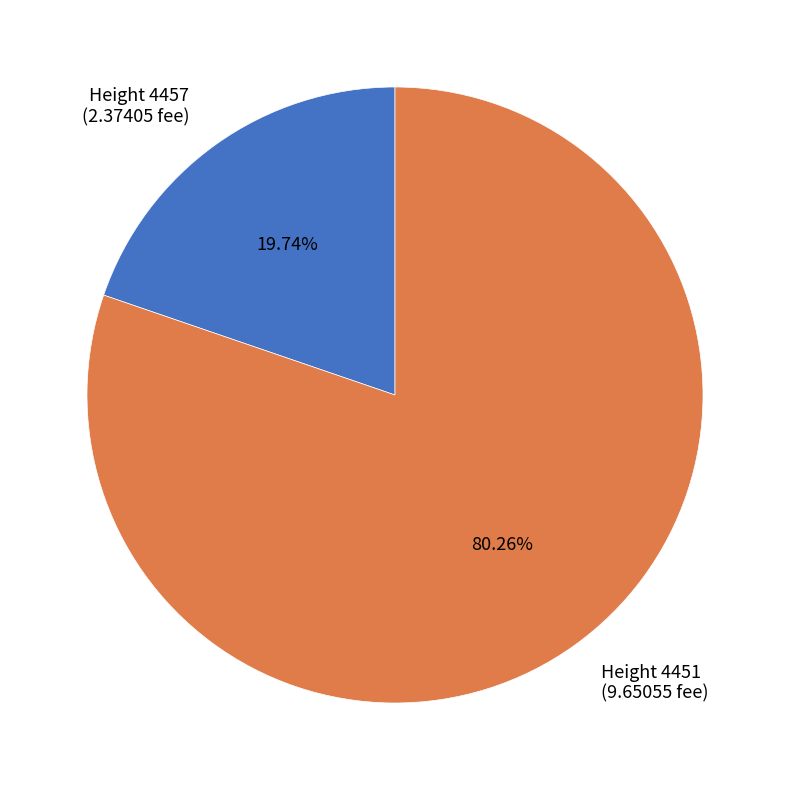

Is there any slice that represents more than half of the pie?

Yes